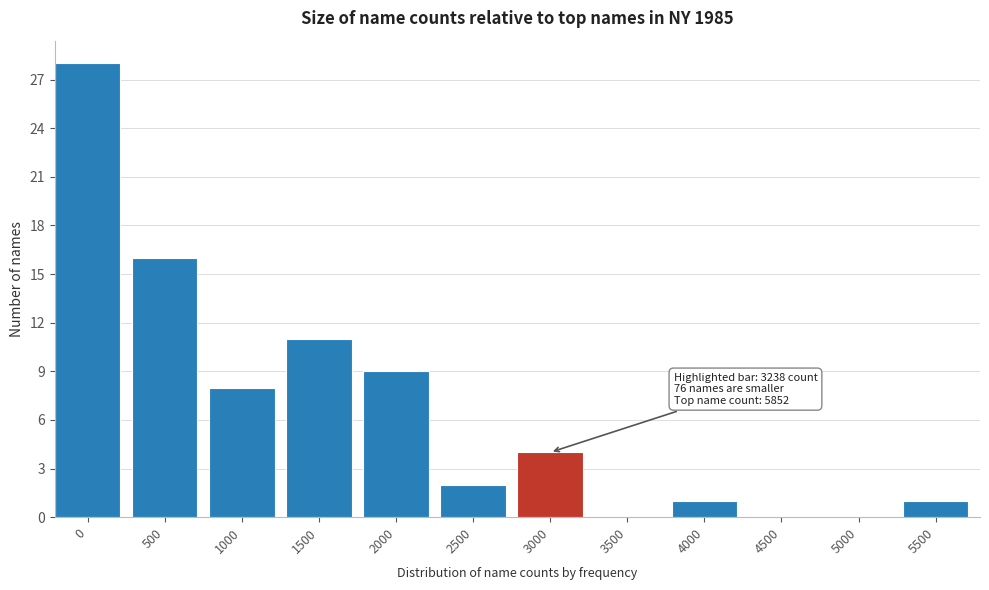

Reading left to right, extract all data points from this chart.

0=28	500=16	1000=8	1500=11	2000=9	2500=2	3000=4	3500=0	4000=1	4500=0	5000=0	5500=1